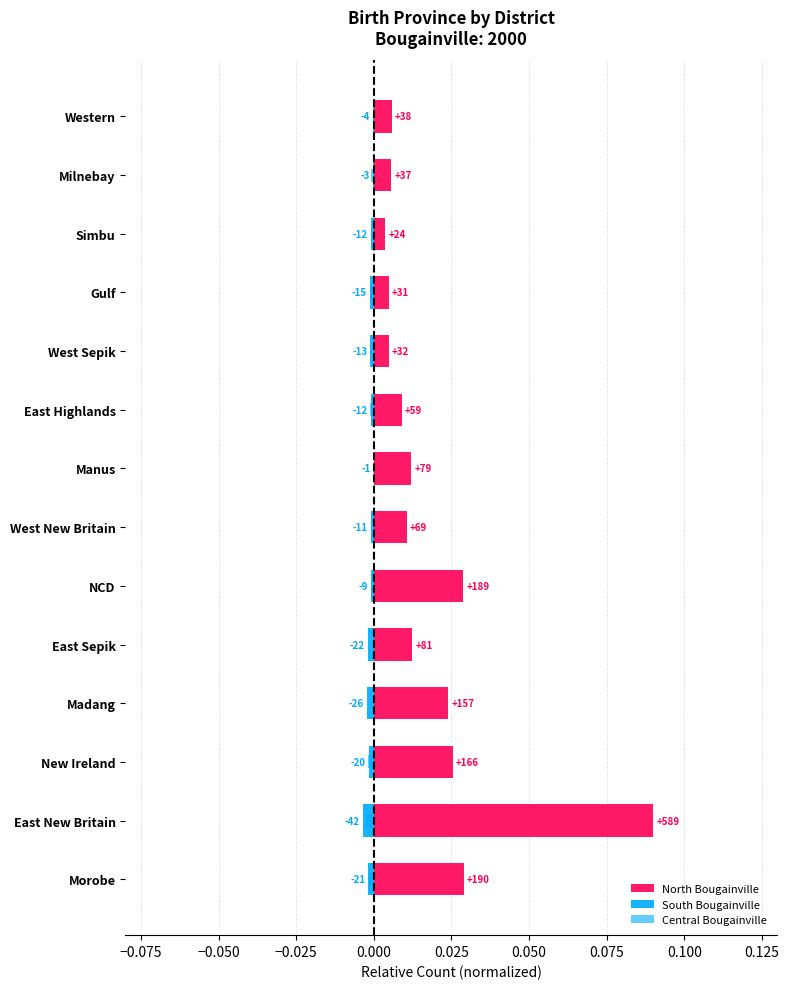

The value of Central Bougainville at Western is -0.0. True or false?

False